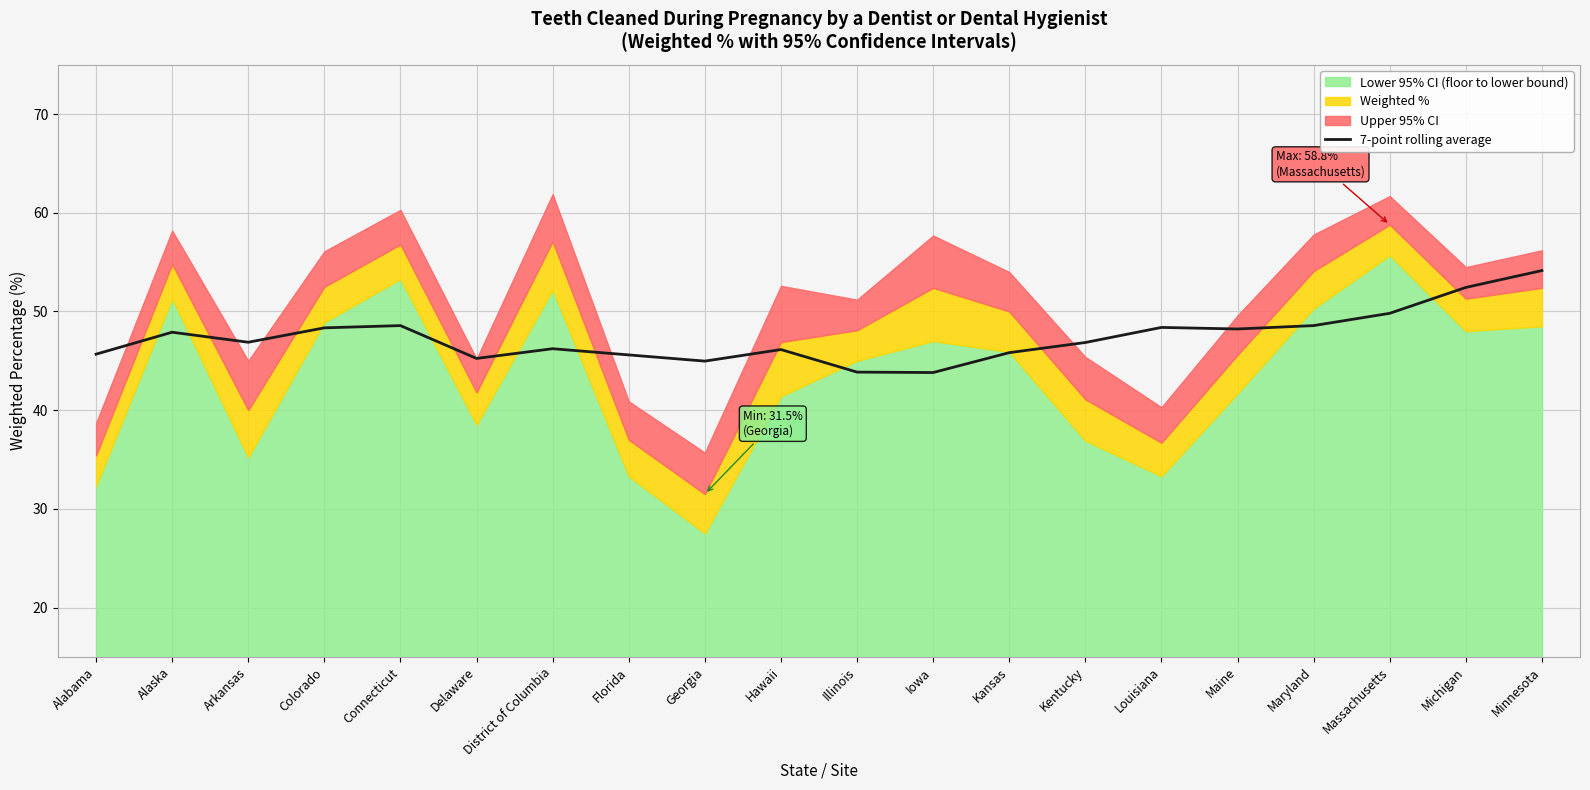

What is the label of the 6th point from the right?

Louisiana